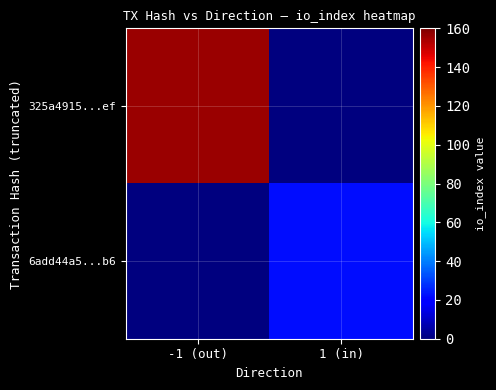

How many categories are shown in the chart?

2